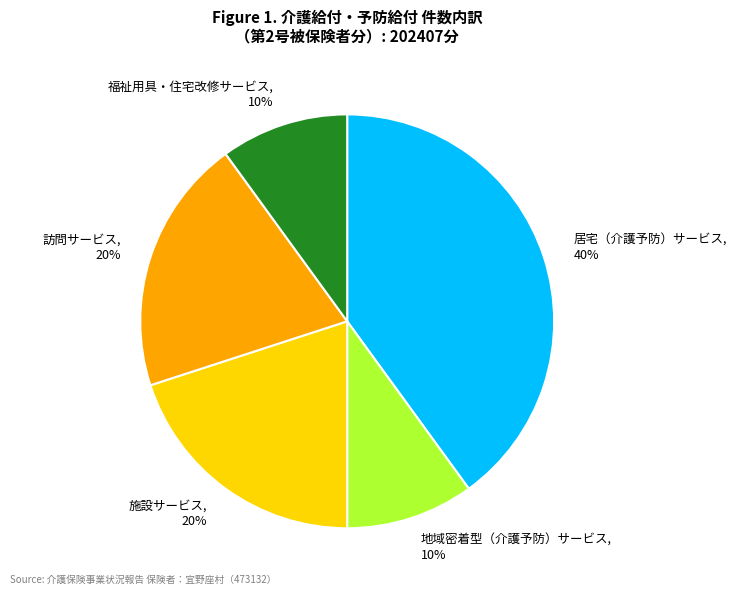

What is the ratio of the value at 訪問サービス to the value at 施設サービス?

1.0